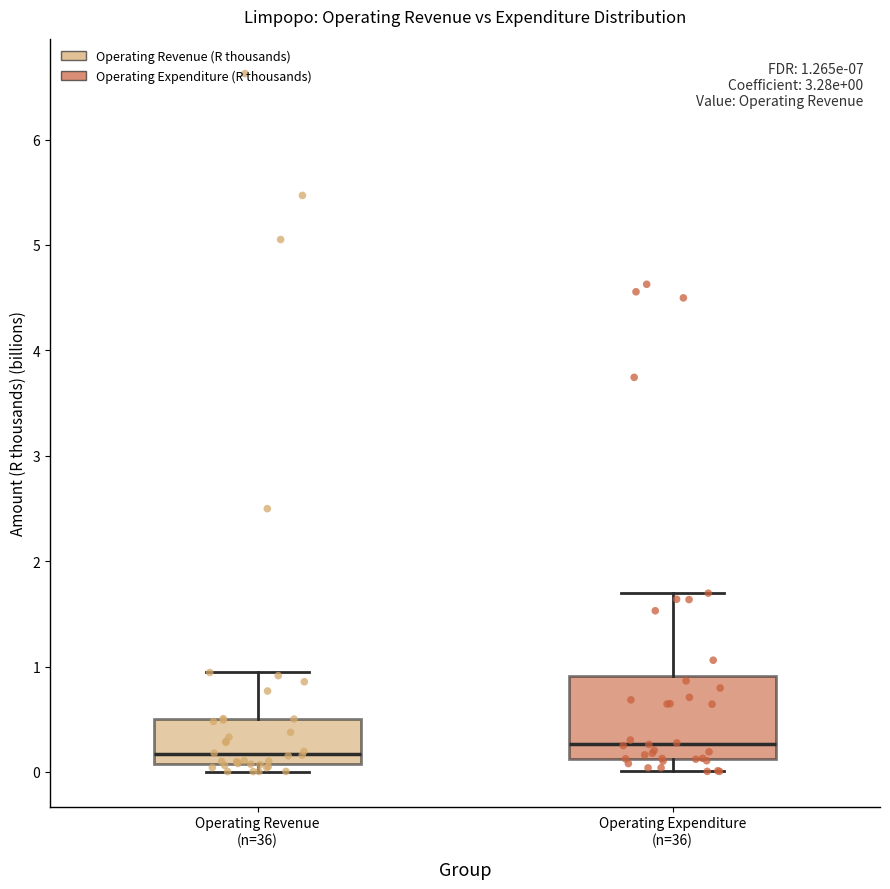

Which box is the tallest, from its lower edge to its upper edge?

Operating Expenditure (n=36)